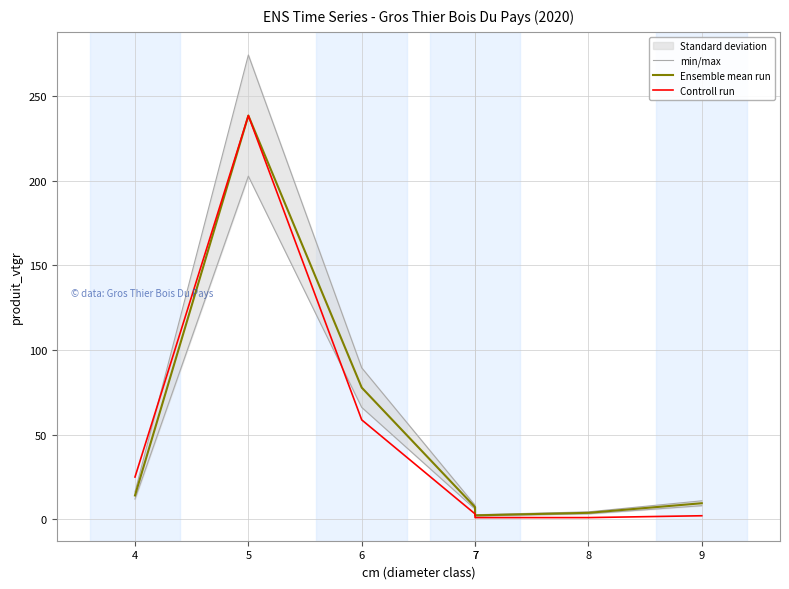

In min/max, how many points are higher than both neighbors (excluding endpoints)?

1